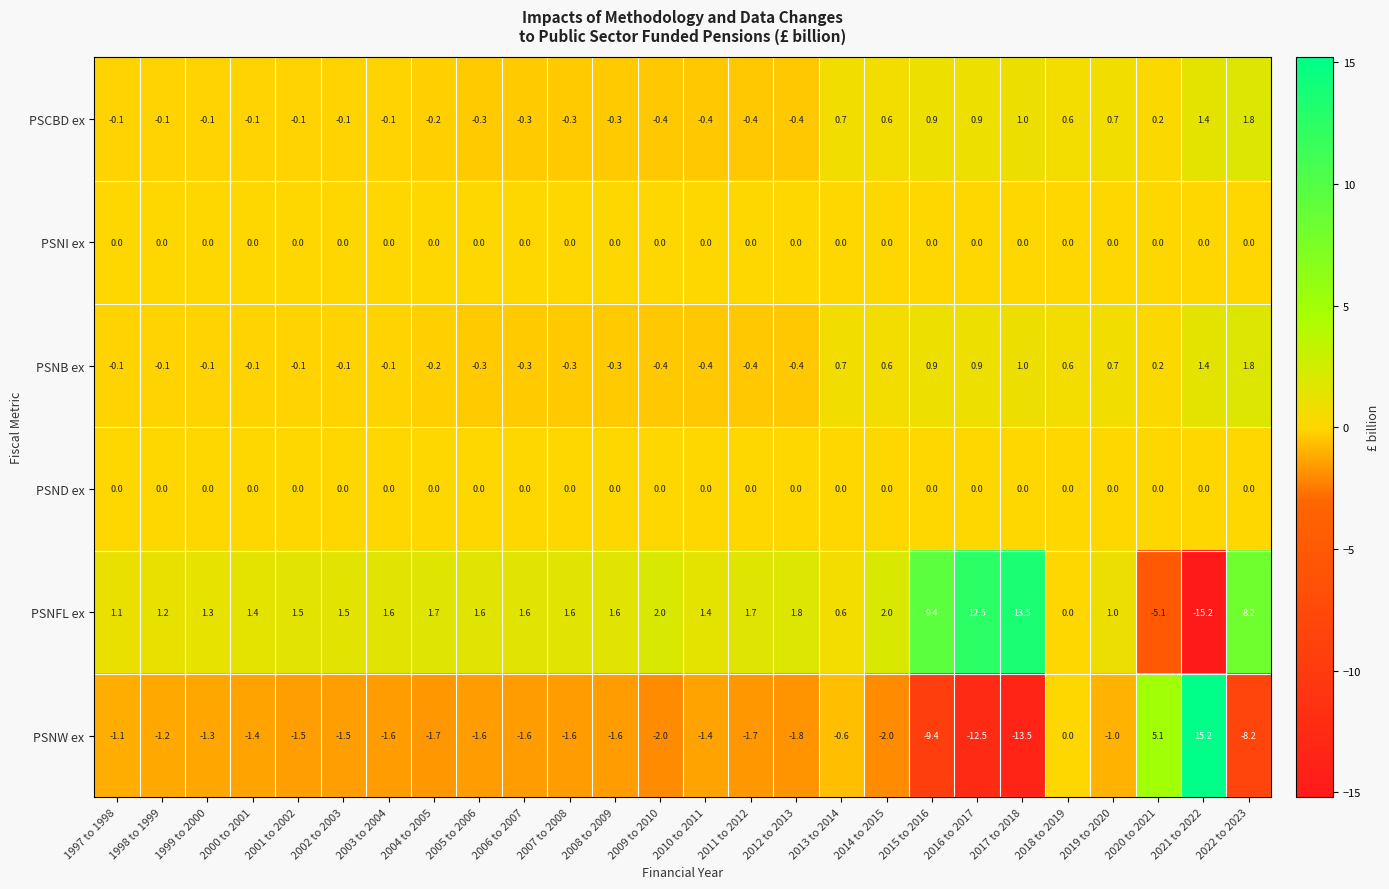

What is the greatest value displayed?

15.2